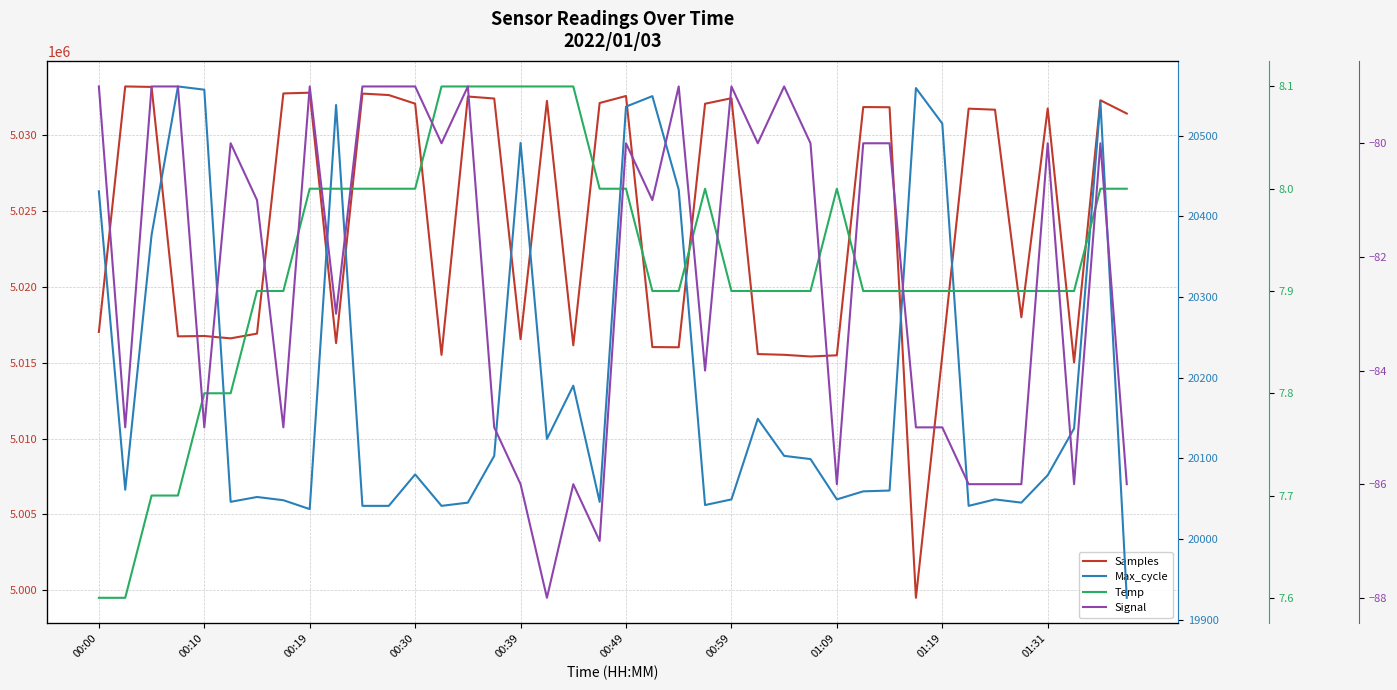

True or false: Samples and Temp intersect in this chart.

False